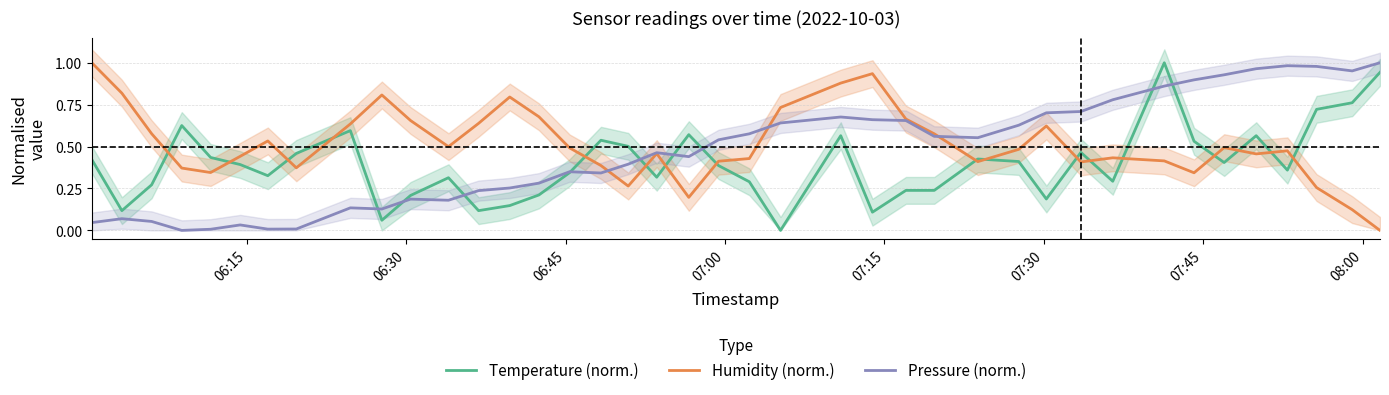

What is the maximum value shown in the chart?

1.0